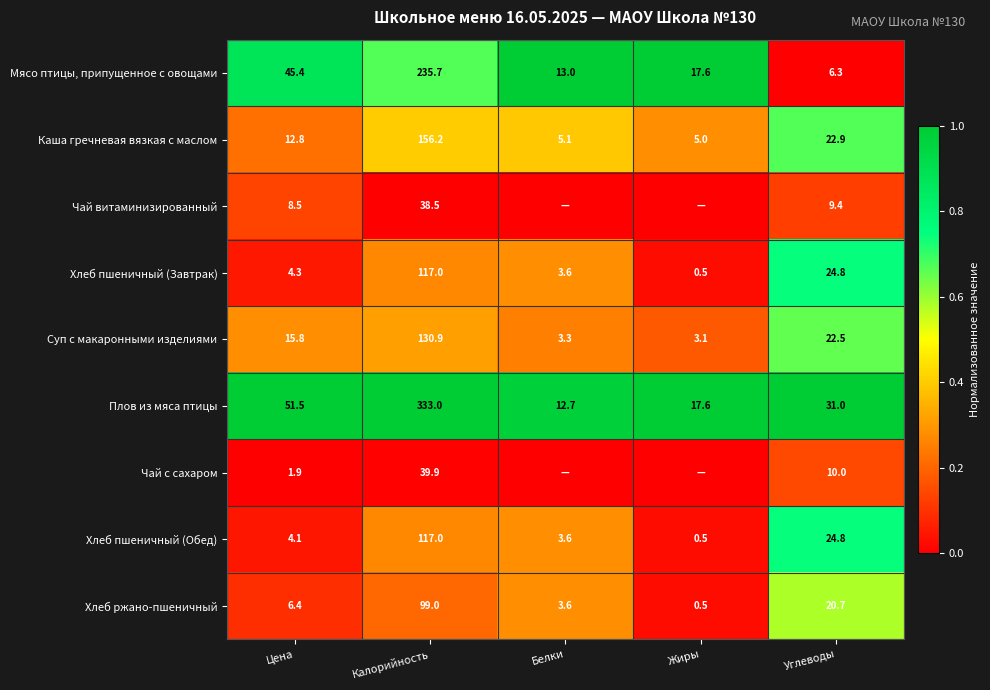

What is the difference between the Чай с сахаром values at Калорийность and Углеводы?

29.9